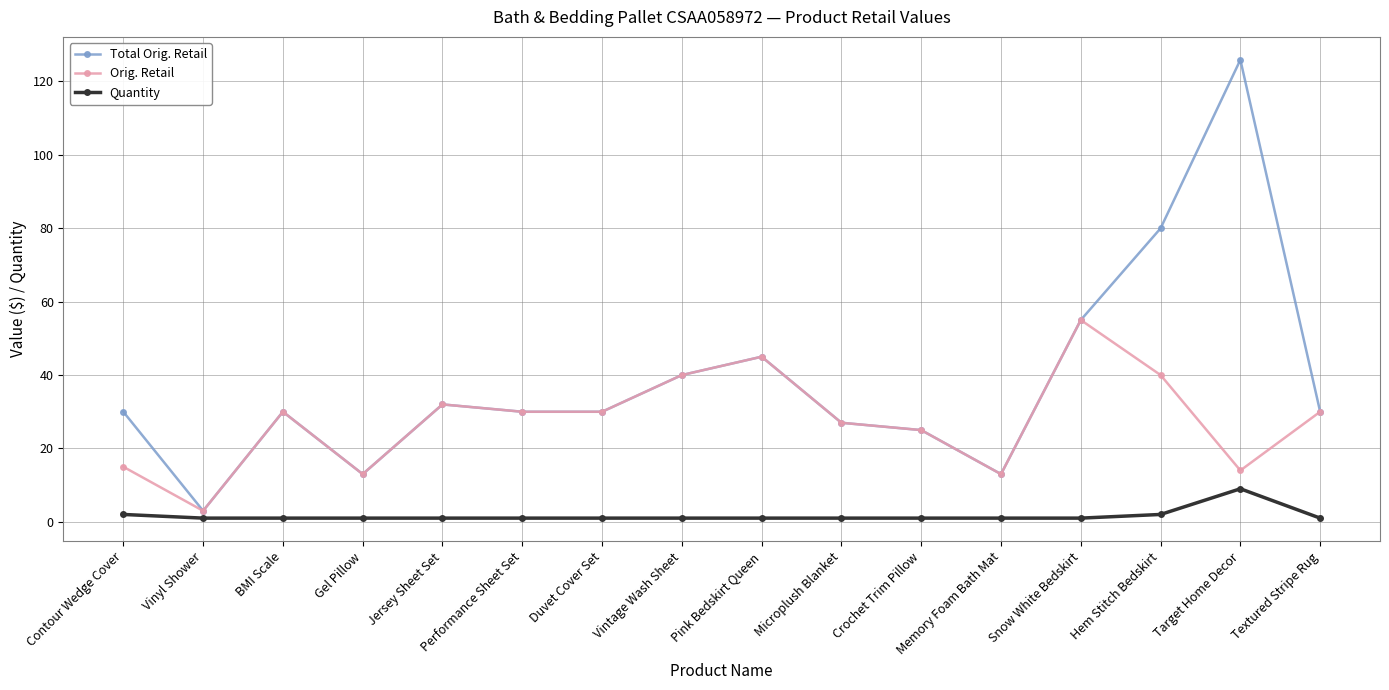

Count the Quantity values in the range 1 to 2.

15